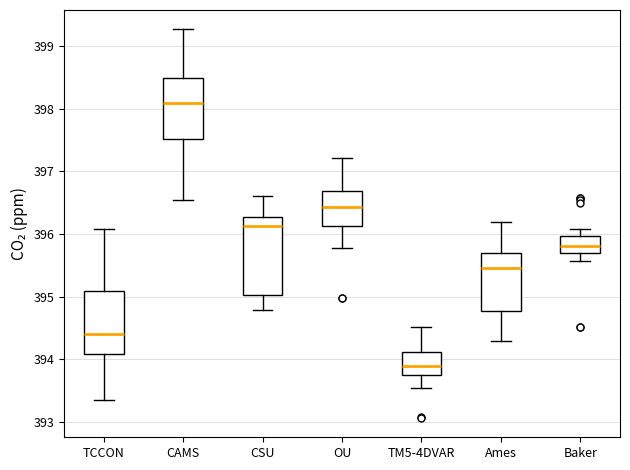

Which box is the tallest, from its lower edge to its upper edge?

CSU